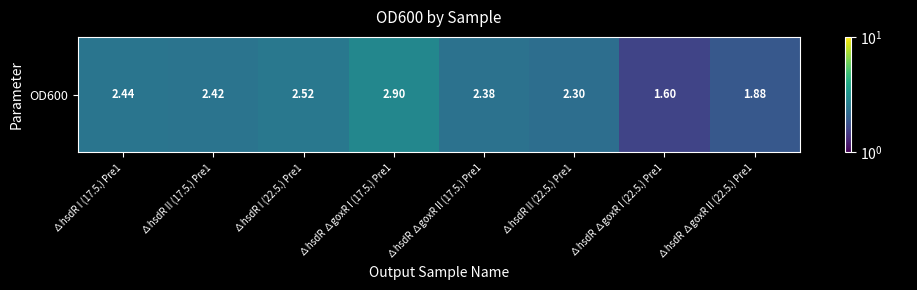

At which label does the data first exceed 2?

∆hsdR I (17.5.) Pre1